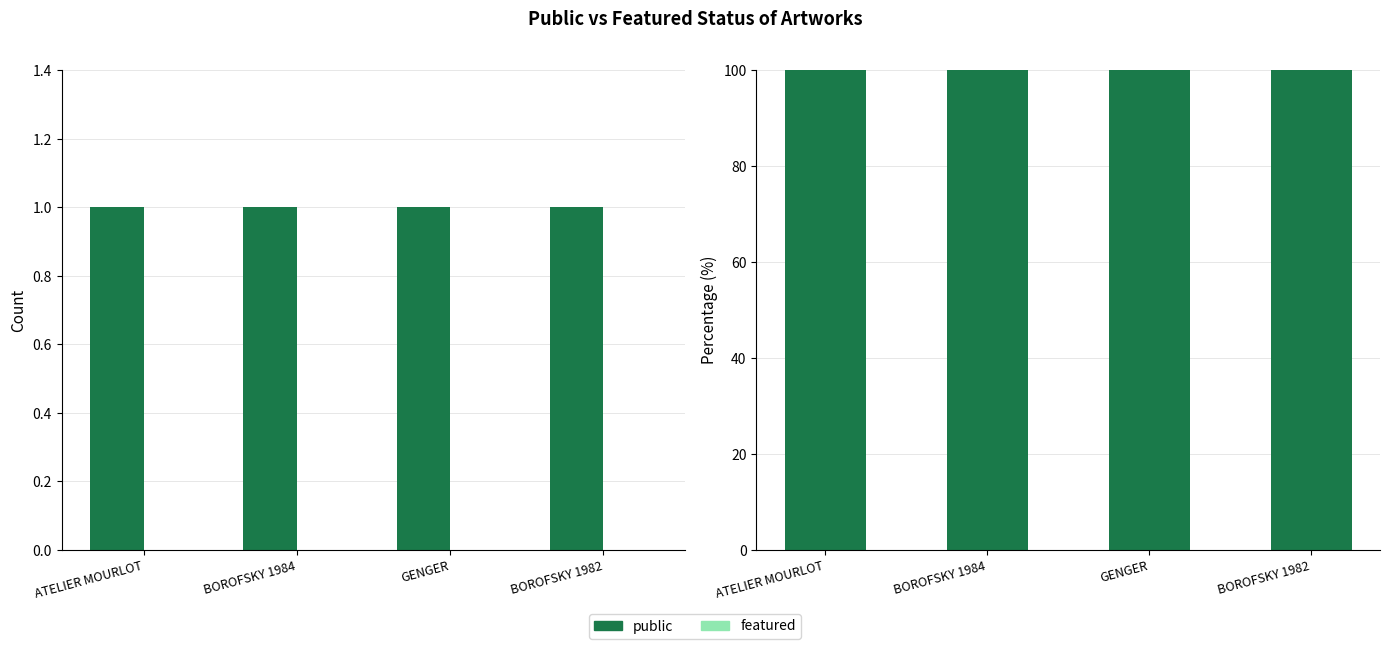

Count the number of data series in this chart.

2